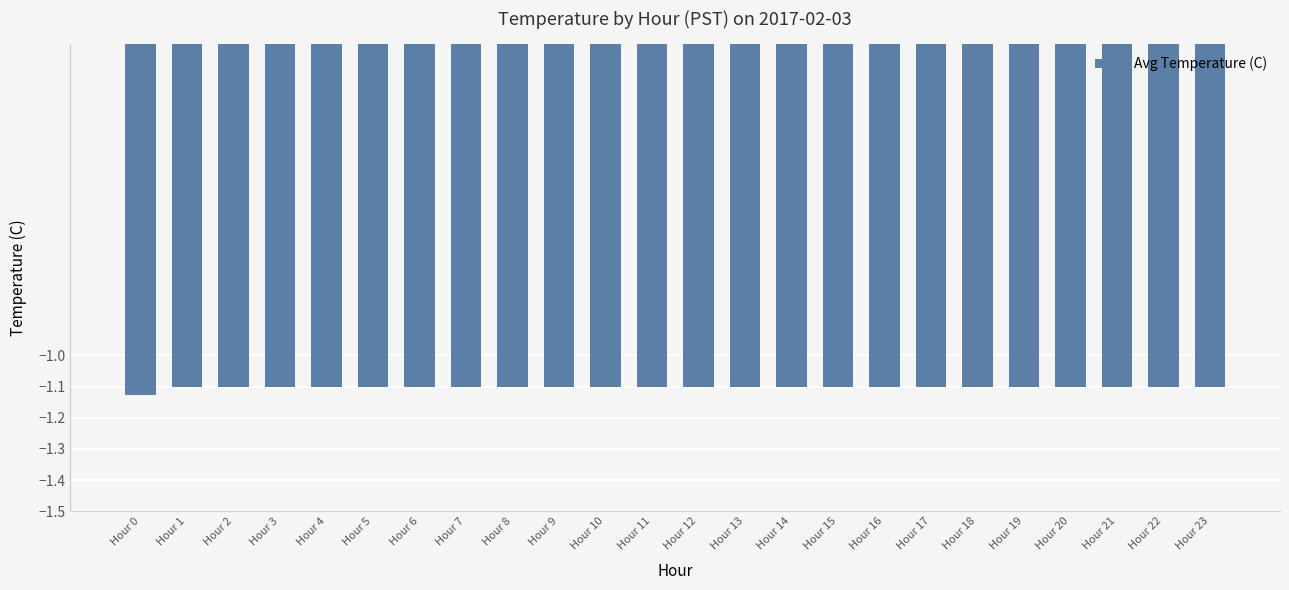

True or false: the data shows -1.1 at Hour 13.

True